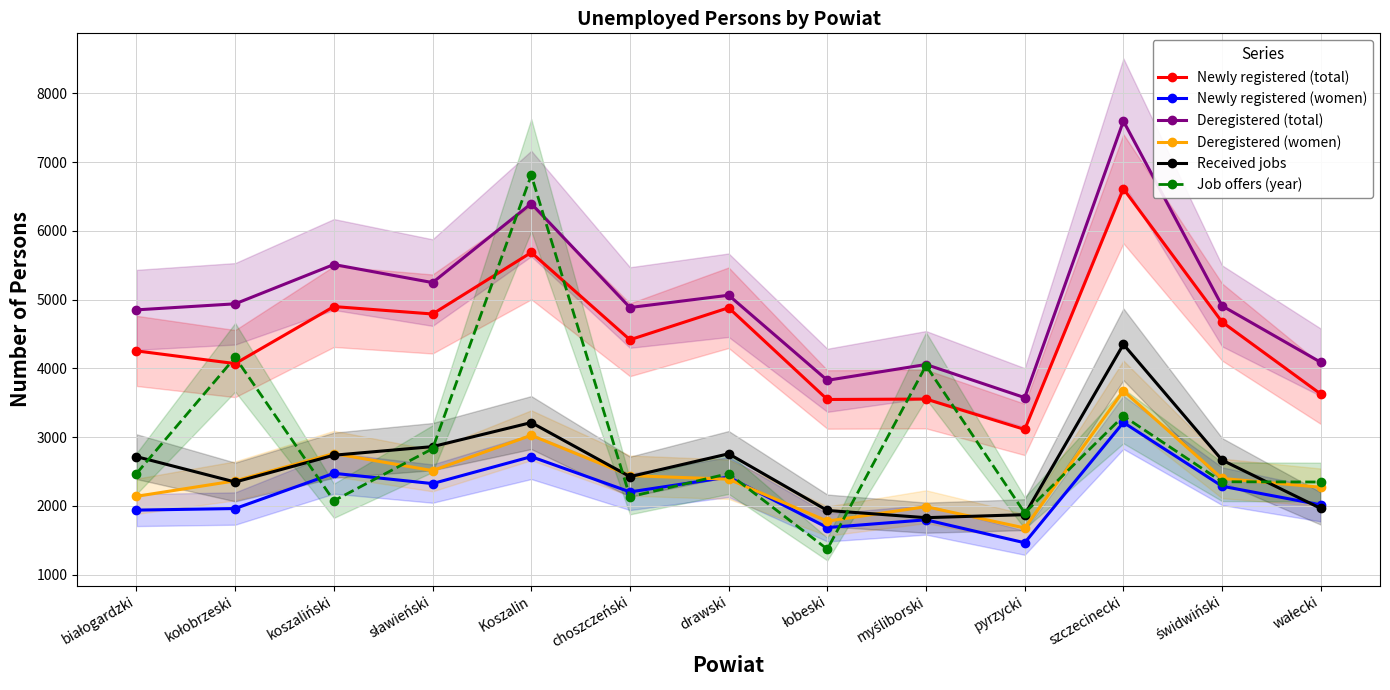

At which label does Deregistered (total) reach its minimum?

pyrzycki